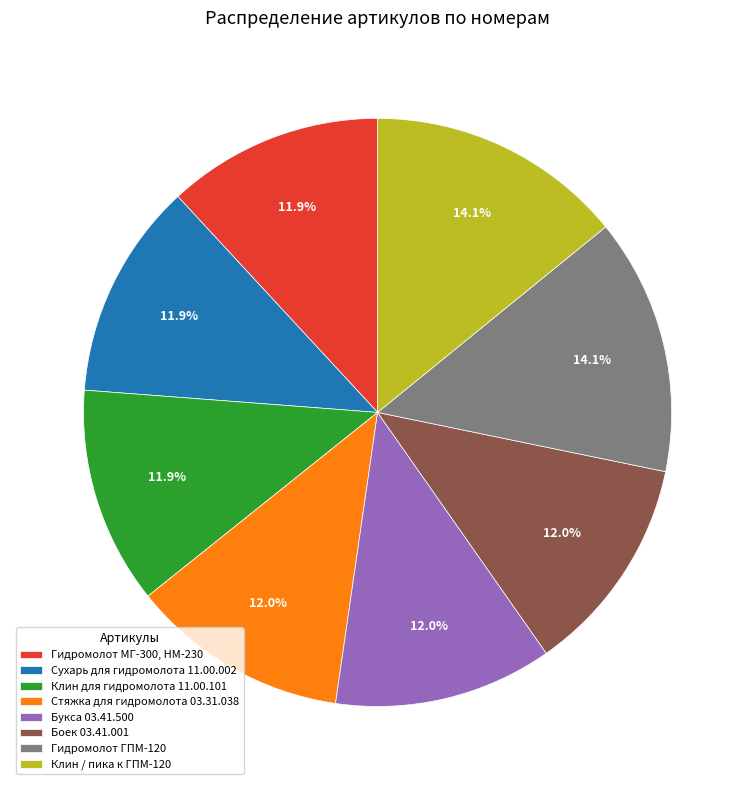

Approximately how many times larger is the value at Стяжка для гидромолота 03.31.038 compared to Букса 03.41.500?

1.0